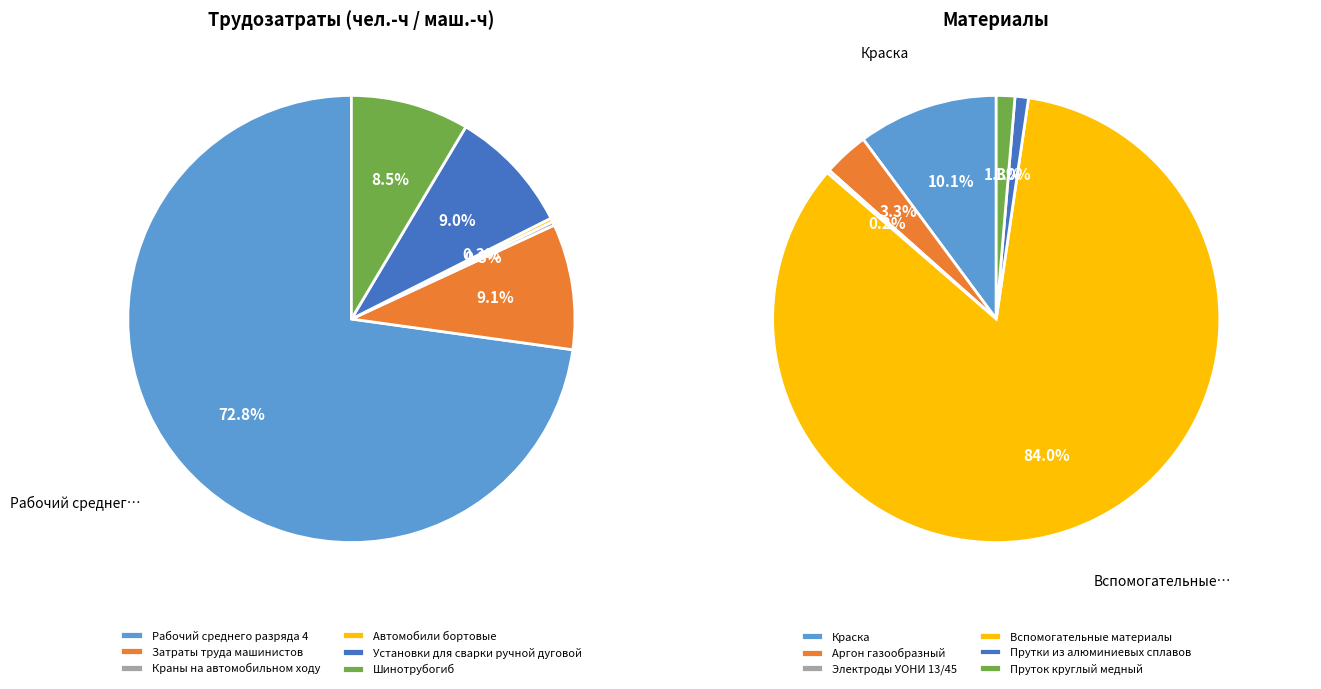

To the nearest percent, what percentage of the pie is Шинотрубогиб?

9%